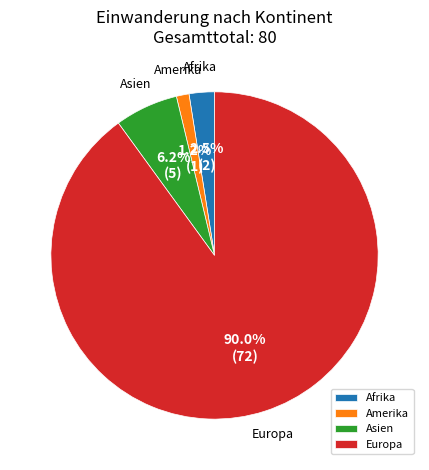

Does any single category account for the majority?

Yes